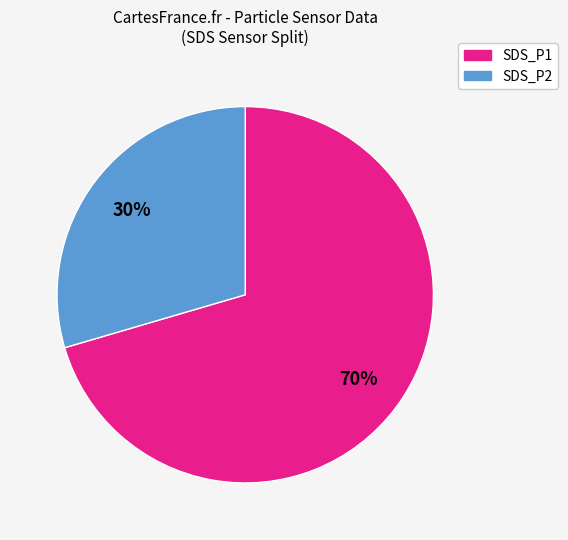

To the nearest percent, what is the average slice percentage?

50%